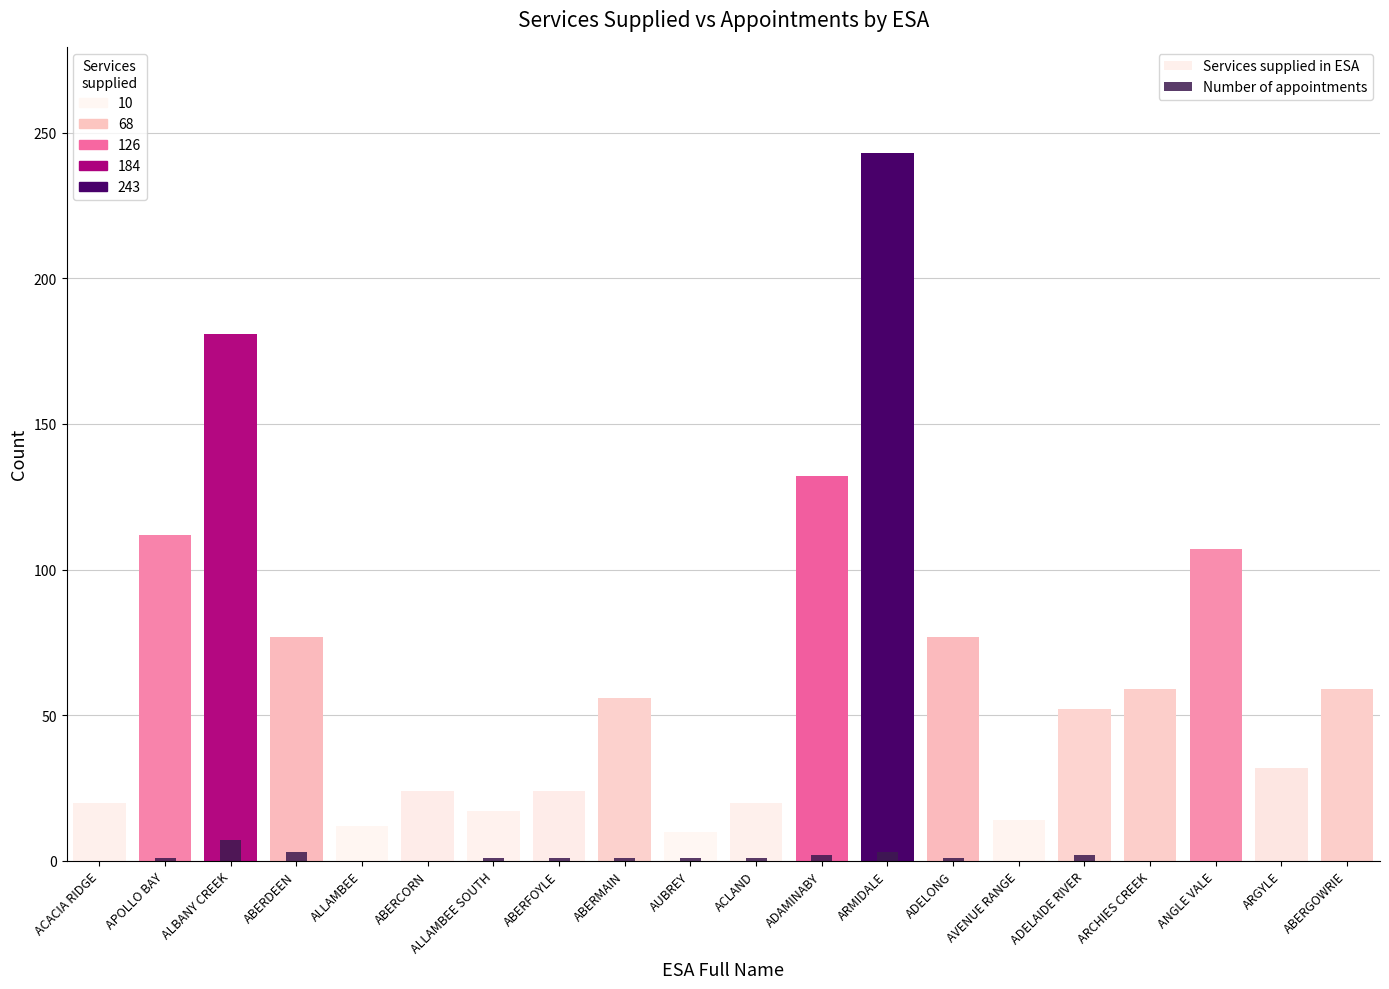

Rank the series at ADELONG from highest to lowest value.

Services supplied in ESA, Number of appointments